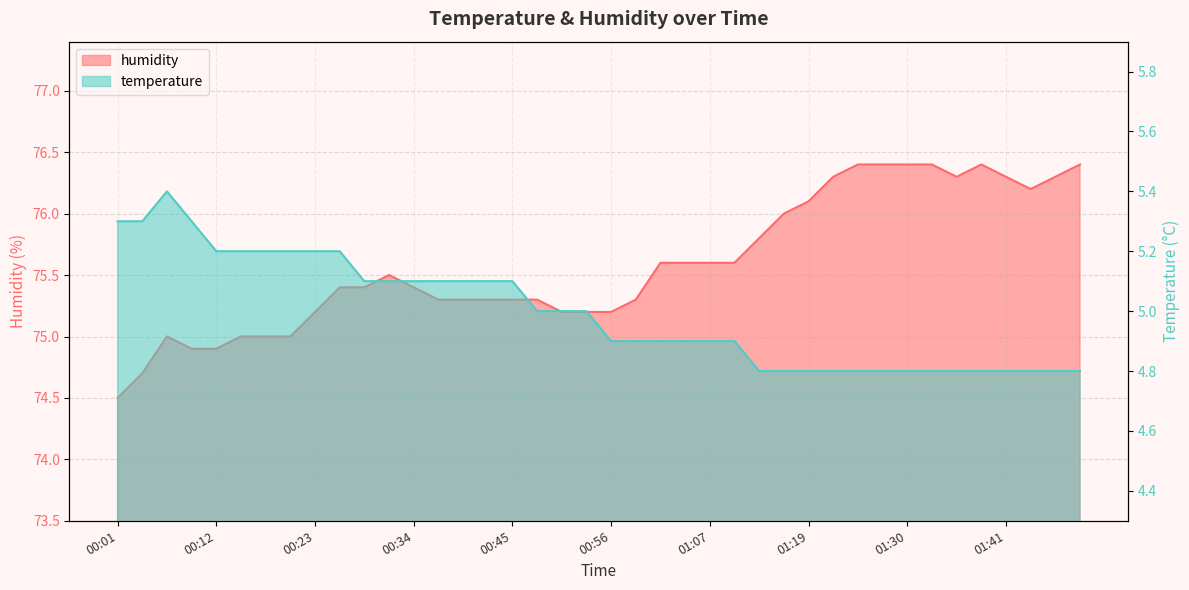

What is the sum of the humidity values at 01:21 and 00:12?

151.2